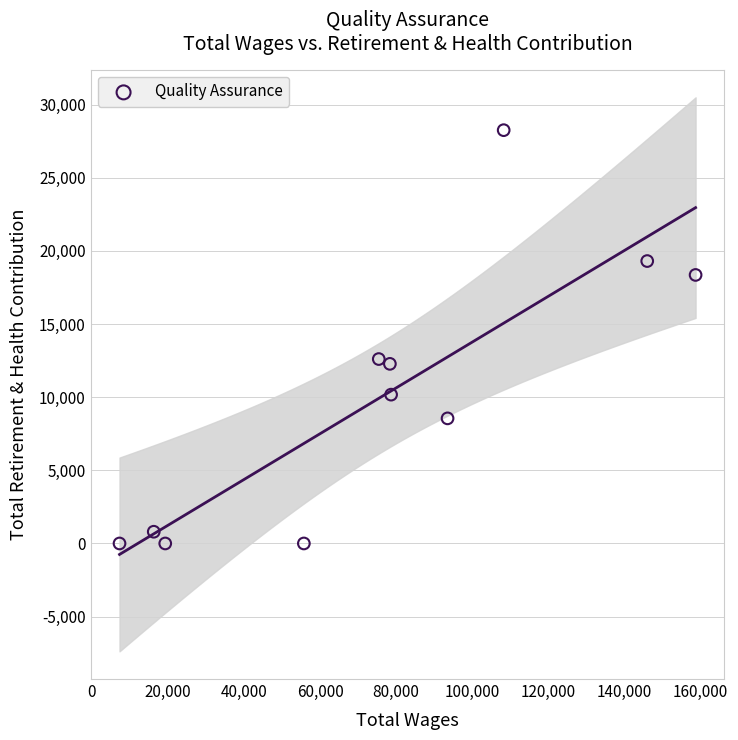

What is the range of X values (max minus min)?

151475